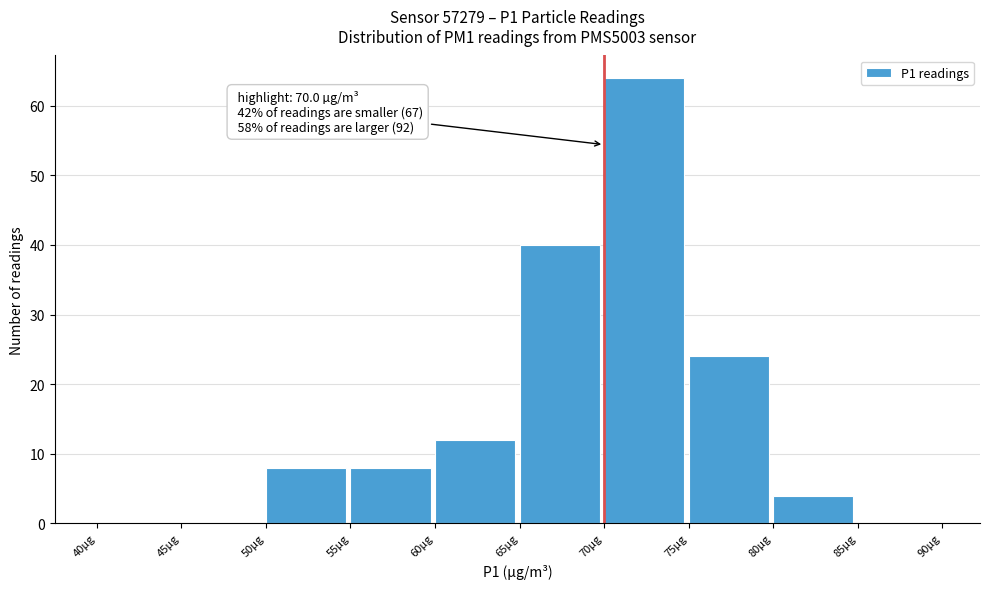

Over which range of the x-axis is the bar tallest?

70 to 75